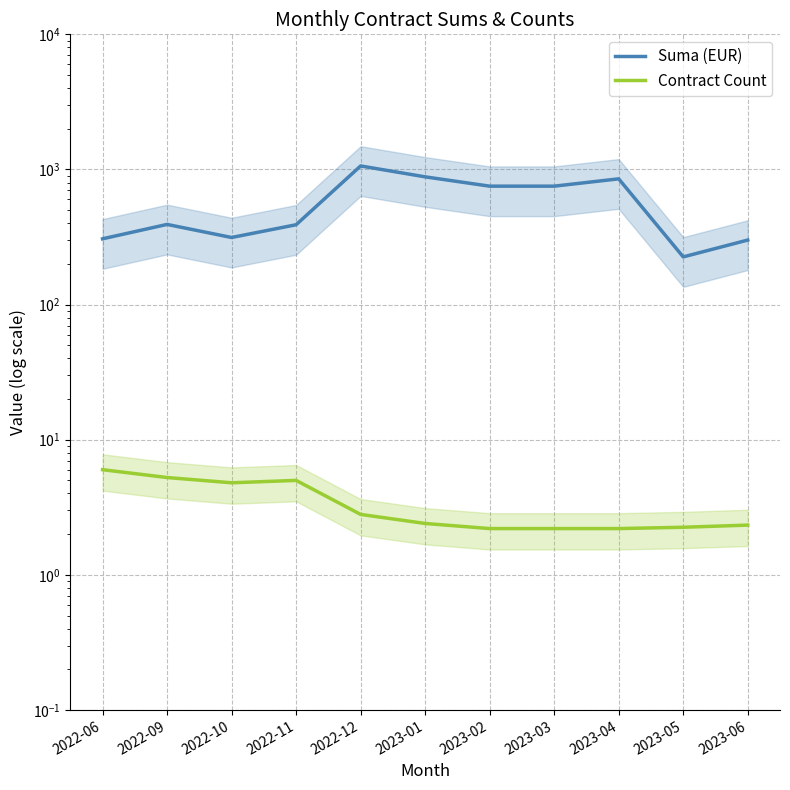

What is the label of the 5th point from the right?

2023-02